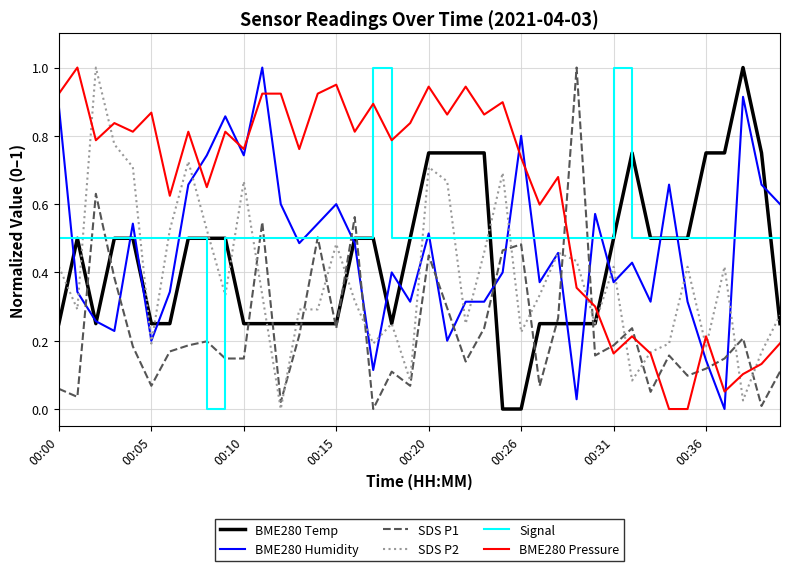

Which series has the largest total across all categories?

BME280 Pressure